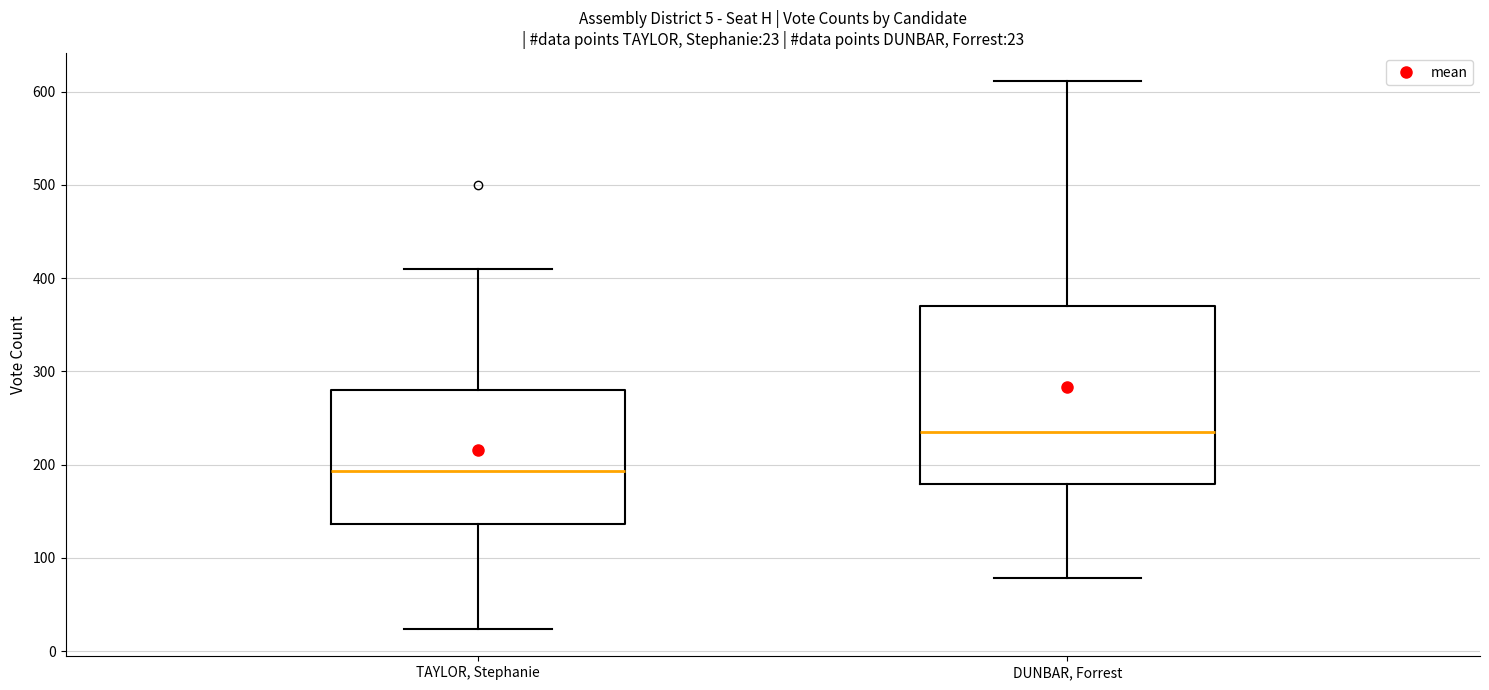

Comparing the boxes themselves (not the whiskers), which one is the tallest?

DUNBAR, Forrest